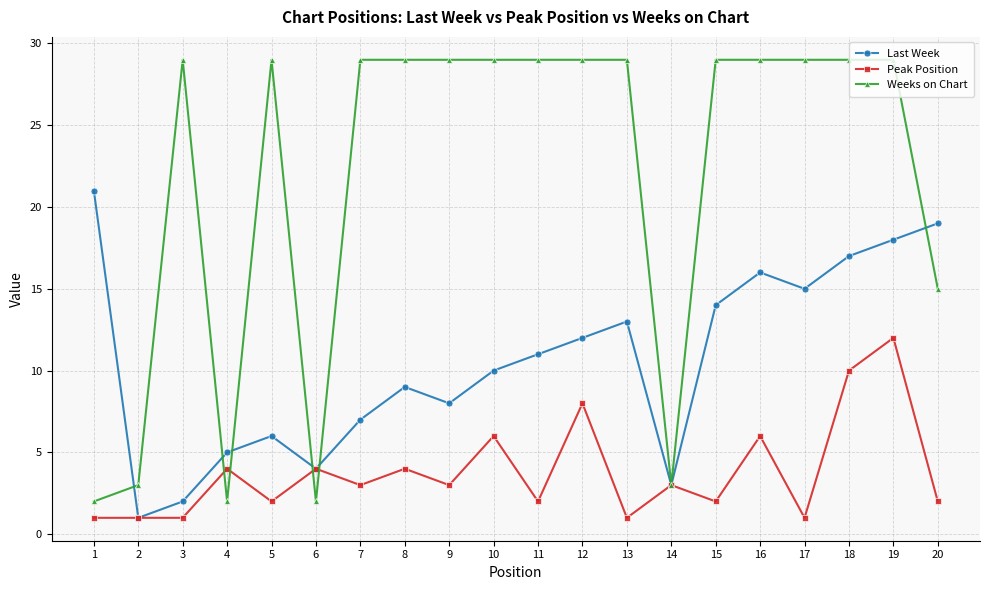

At which label does Peak Position first exceed 3?

4